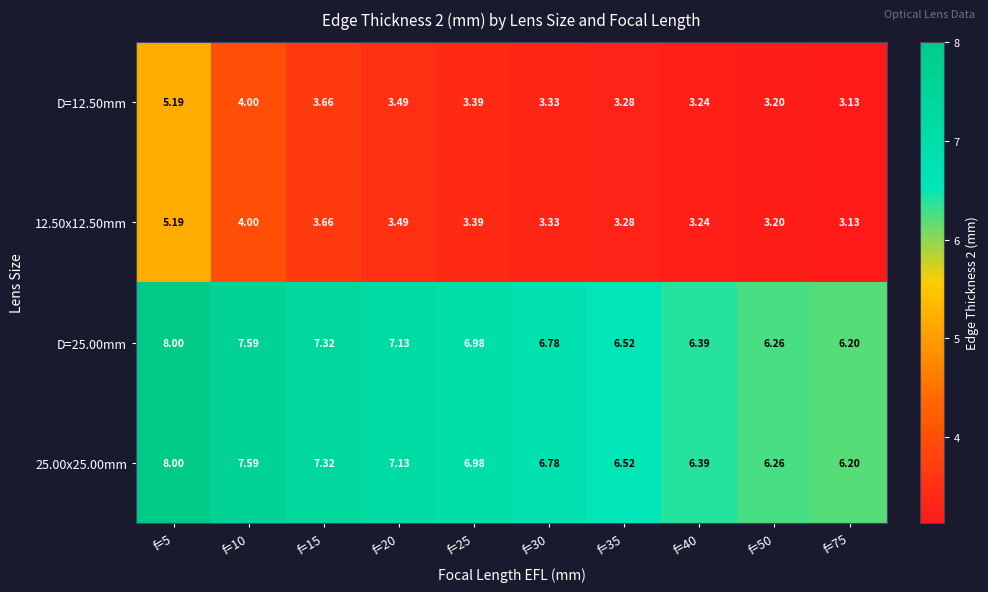

Is the value of 25.00x25.00mm at f=50 greater than the value of D=25.00mm at f=35?

No